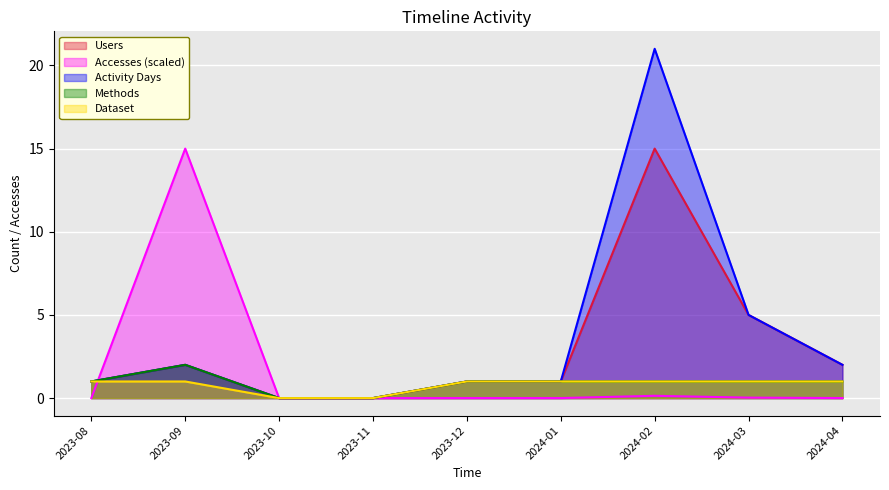

How many distinct data groups are displayed?

5